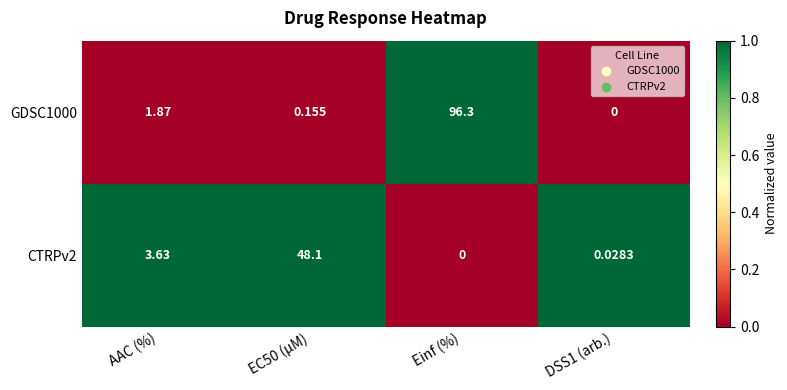

Which category has the lowest value in the CTRPv2 series?

Einf (%)